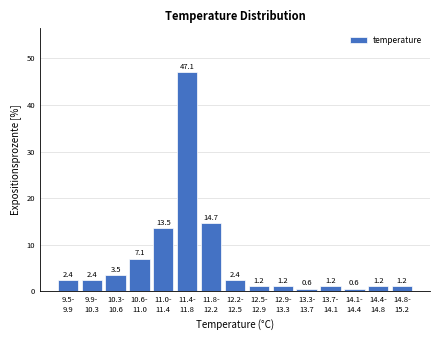

Reading left to right, what are all the values shown in this chart?

2.4	2.4	3.5	7.1	13.5	47.1	14.7	2.4	1.2	1.2	0.6	1.2	0.6	1.2	1.2